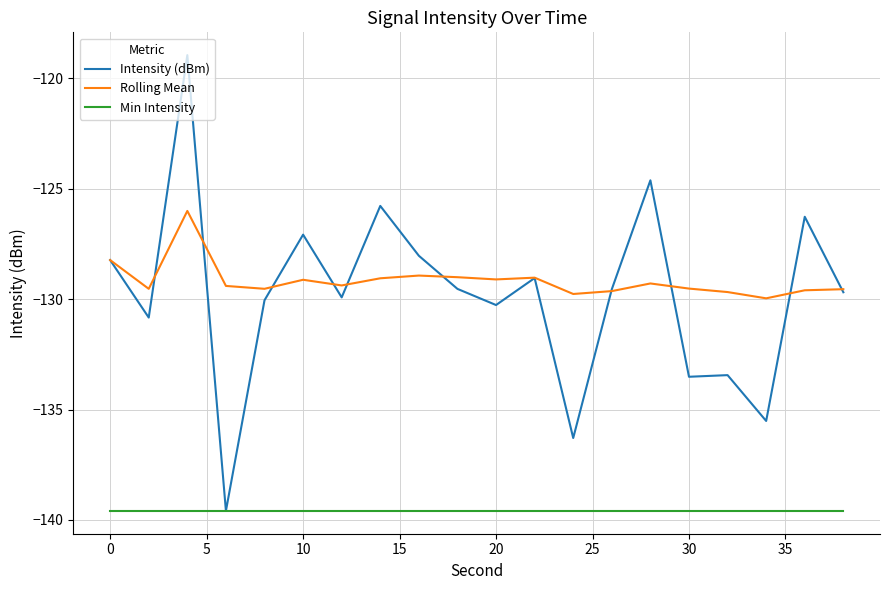

Rank the series by their maximum value, from highest to lowest.

Intensity (dBm), Rolling Mean, Min Intensity